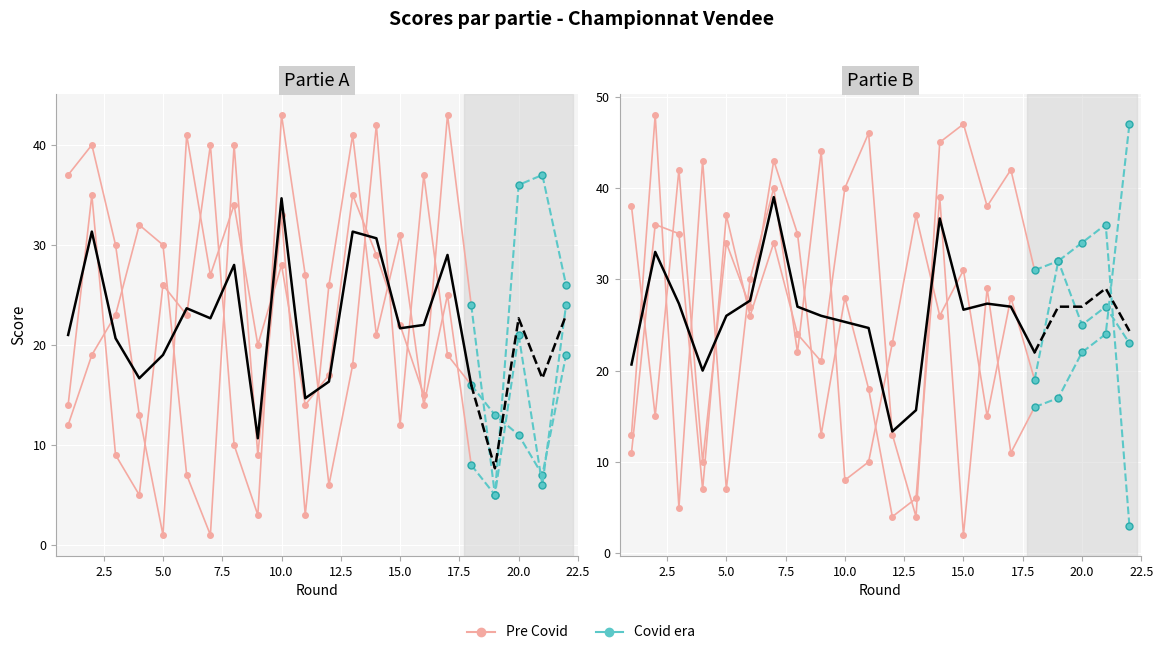

Reading left to right, list all the values displayed in this chart.

Partie1_A: 14	35	9	5	26	23	40	10	3	43	27	6	18	42	12	37	19	16	13	11	7	19
Partie1_B: 11	36	35	7	37	26	34	24	21	40	46	13	4	45	47	38	42	31	32	25	27	23
Partie2_A: 37	40	30	13	1	41	27	34	20	28	14	17	35	29	22	15	43	24	5	21	6	24
Partie2_B: 13	48	5	43	7	30	40	22	44	8	10	23	37	26	31	15	28	19	32	34	36	3
Partie3_A: 12	19	23	32	30	7	1	40	9	33	3	26	41	21	31	14	25	8	5	36	37	26
Partie3_B: 38	15	42	10	34	27	43	35	13	28	18	4	6	39	2	29	11	16	17	22	24	47